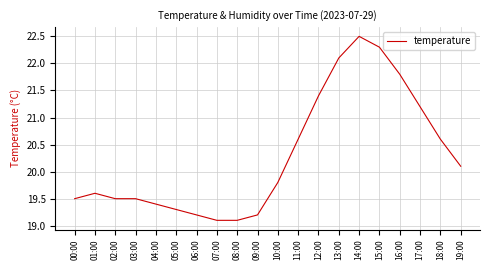

Reading left to right, transcribe all the data shown in this chart.

00:00=19.5	01:00=19.6	02:00=19.5	03:00=19.5	04:00=19.4	05:00=19.3	06:00=19.2	07:00=19.1	08:00=19.1	09:00=19.2	10:00=19.8	11:00=20.6	12:00=21.4	13:00=22.1	14:00=22.5	15:00=22.3	16:00=21.8	17:00=21.2	18:00=20.6	19:00=20.1